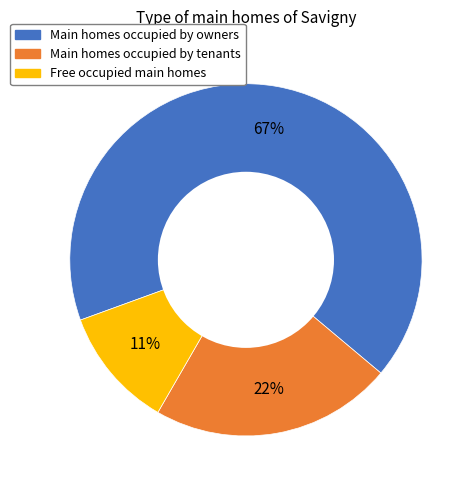

To the nearest percent, what is the difference between the largest and smallest slice percentages?

56%